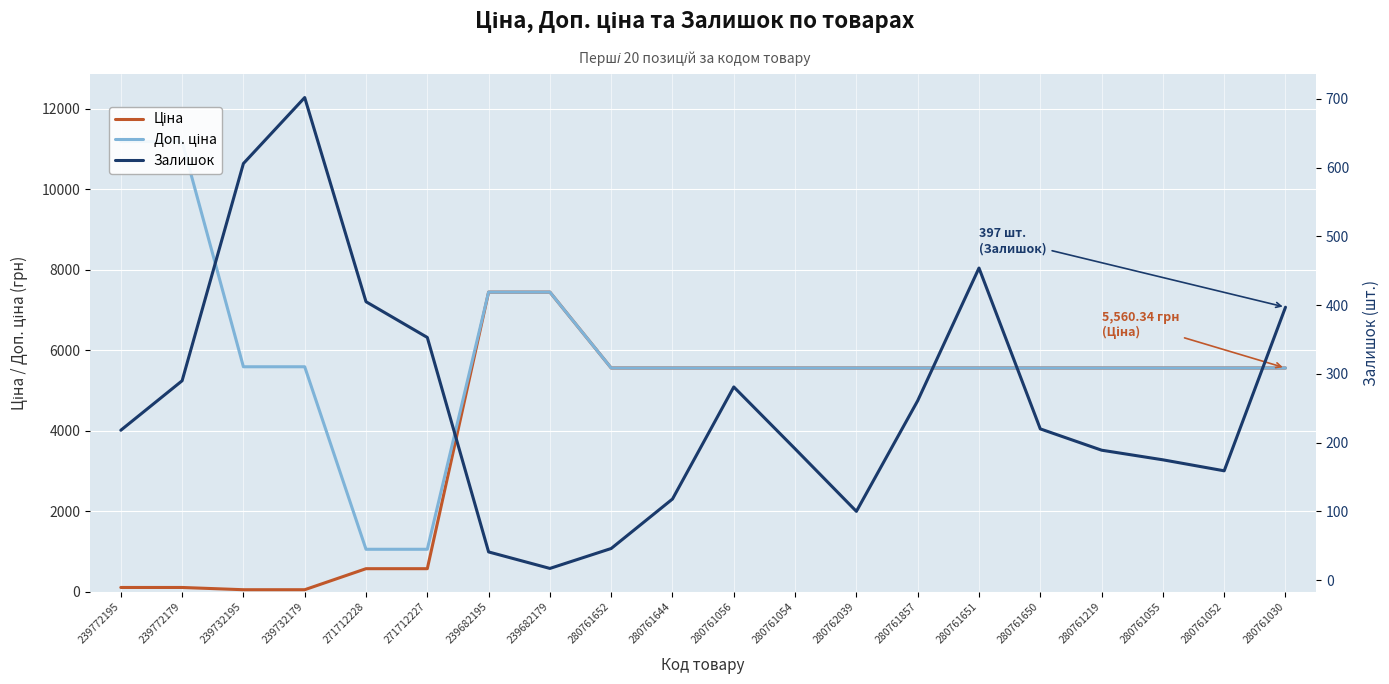

True or false: Ціна has a value of 9143.0 at 280761650.

False